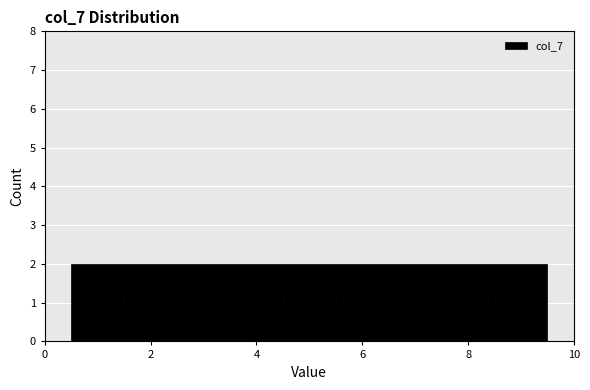

Reading left to right, transcribe this chart: for each bar, give the range it covers on the x-axis and its height. Neither the bar edges nor the heights are printed on the chart, so give them approximately, as read against the axes.

0.5 to 1.5: 2
1.5 to 2.5: 2
2.5 to 3.5: 2
3.5 to 4.5: 2
4.5 to 5.5: 2
5.5 to 6.5: 2
6.5 to 7.5: 2
7.5 to 8.5: 2
8.5 to 9.5: 2